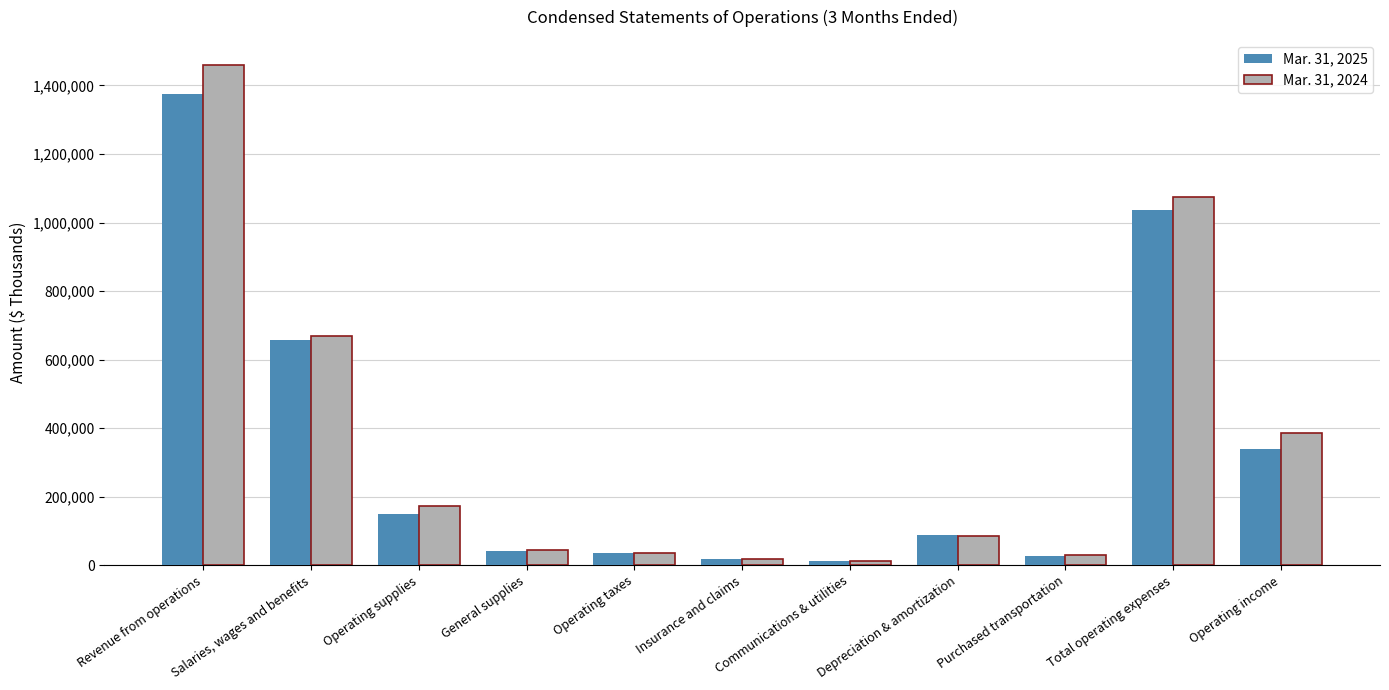

What is the total value across all series at Salaries, wages and benefits?

1326475